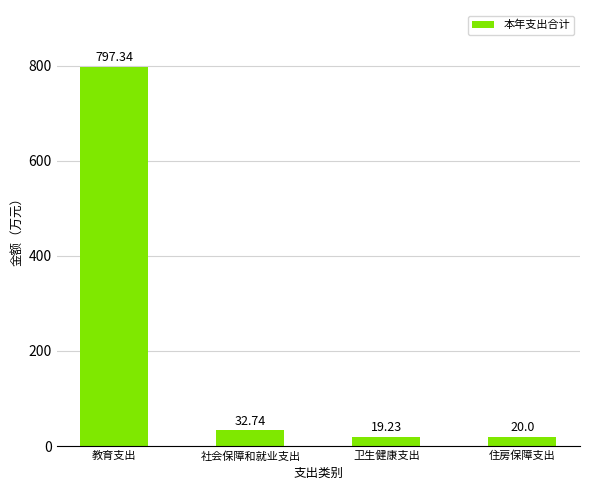

List the labels in order of value, smallest first.

卫生健康支出, 住房保障支出, 社会保障和就业支出, 教育支出